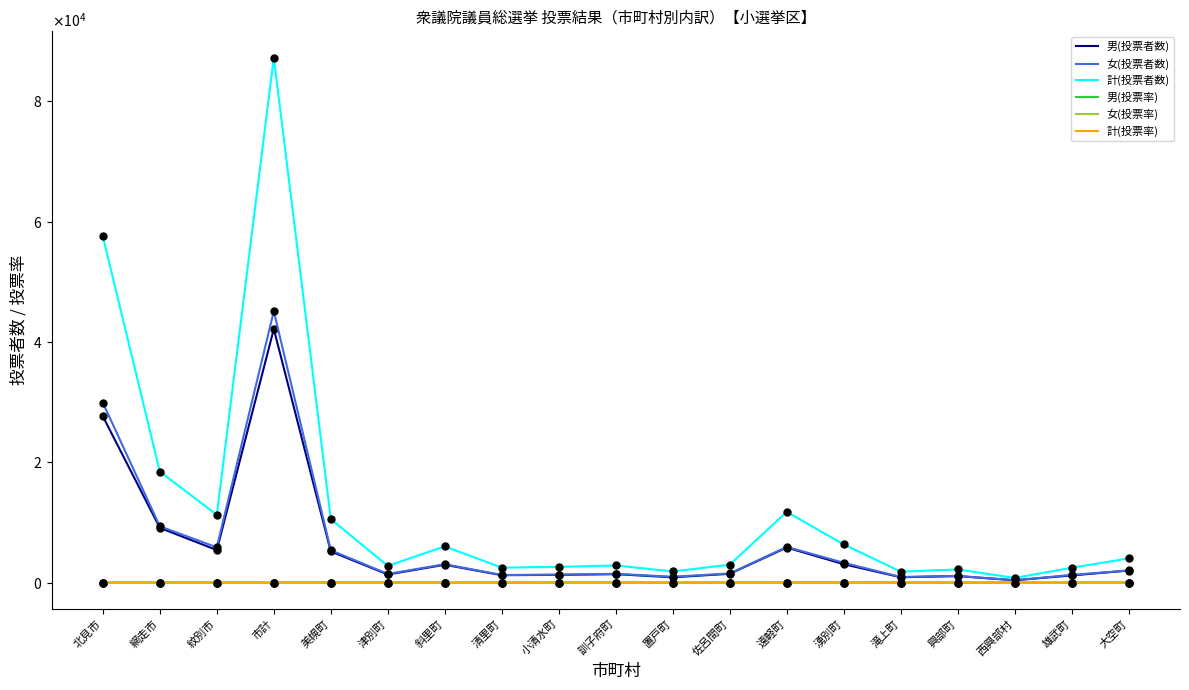

Does the chart have visible grid lines?

No